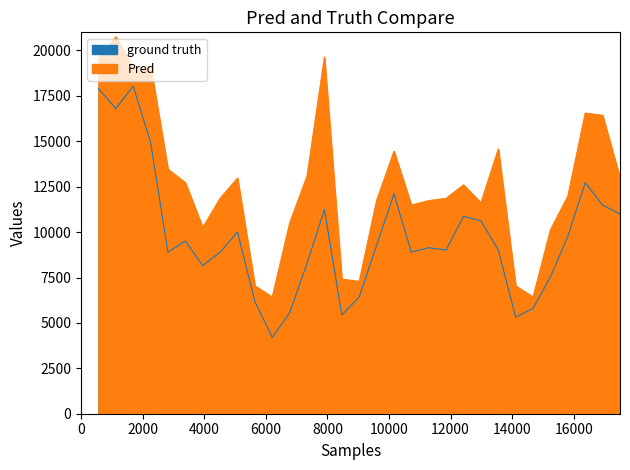

At 20, list the series in order from largest to smallest.

Pred, ground truth